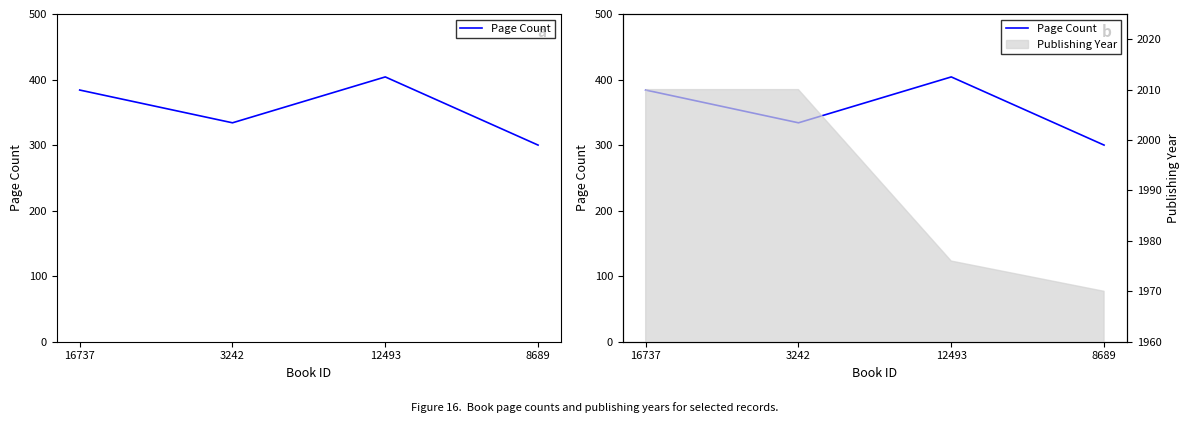

List the labels in order of value, largest first.

12493, 16737, 3242, 8689